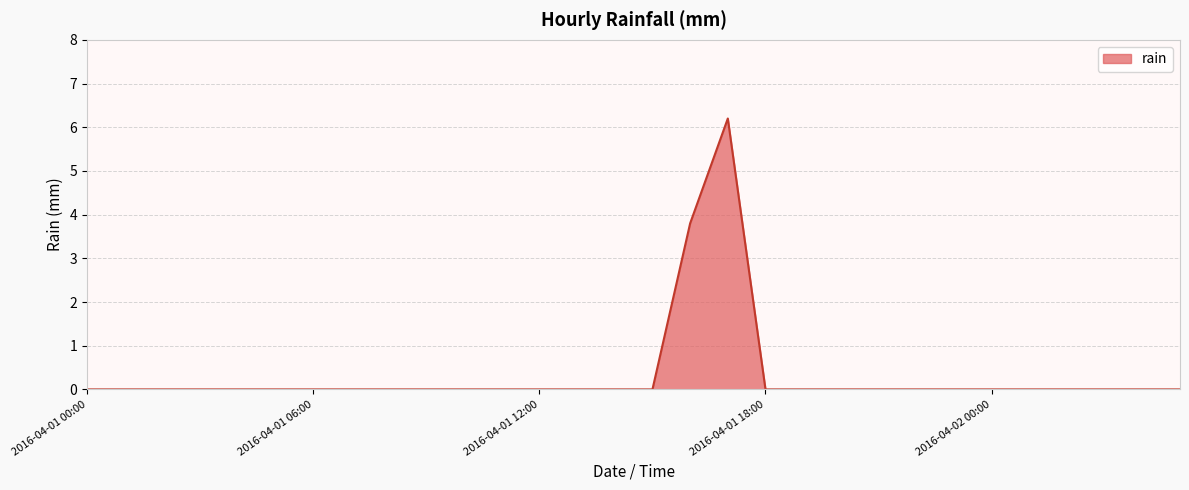

What is the difference between the maximum and minimum values?

6.2